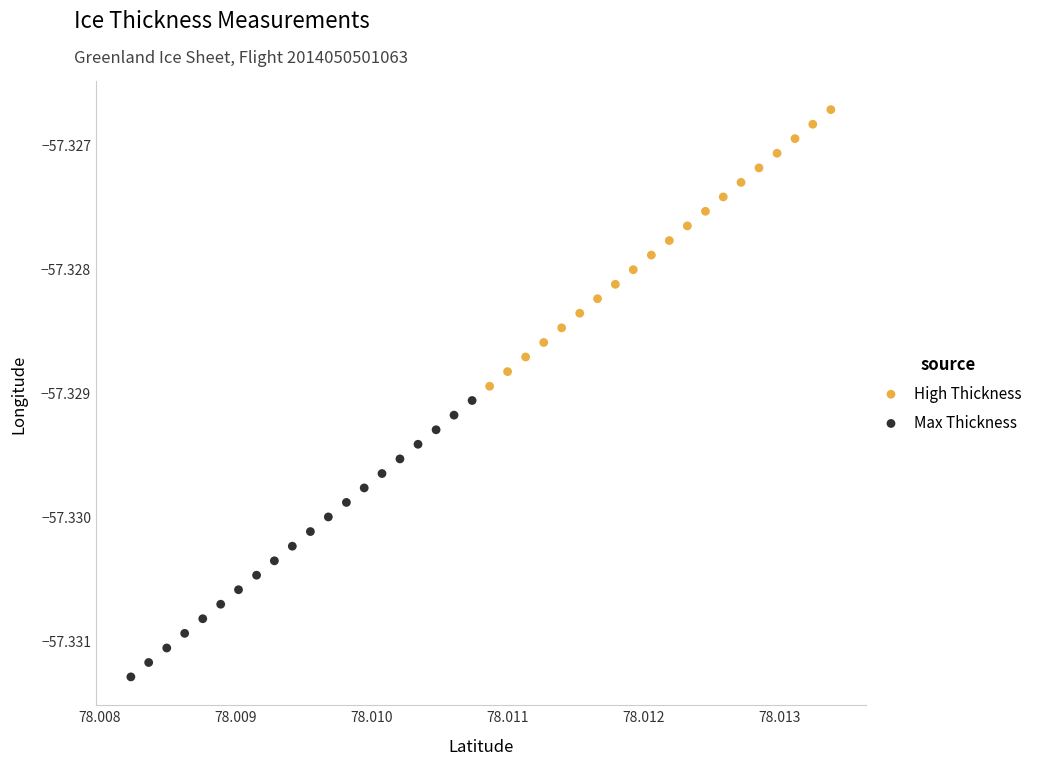

Which series has the widest spread of Y values?

High Thickness